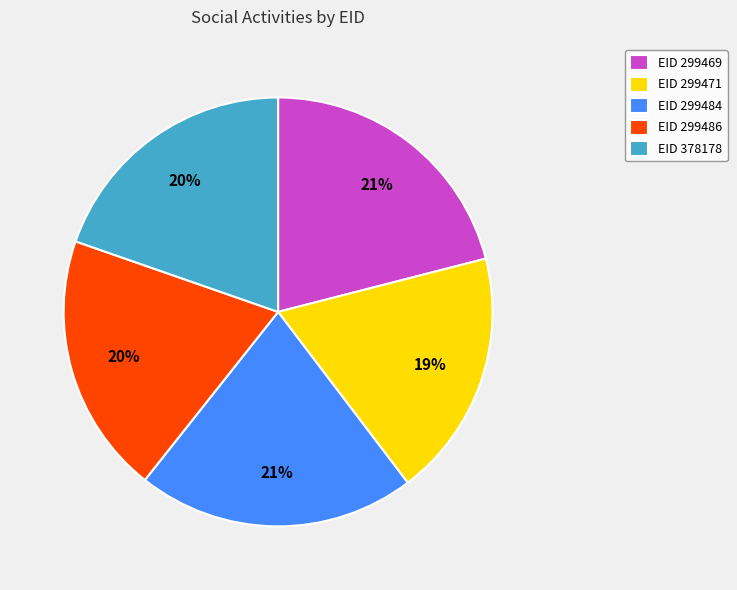

Which slice is the smallest?

EID 299471